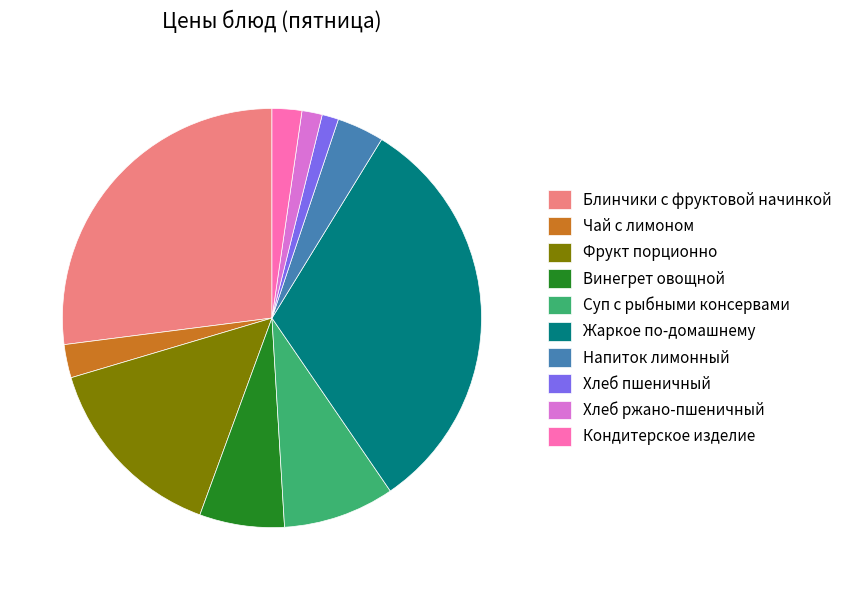

Combined, do Фрукт порционно and Чай с лимоном account for over 50%?

No